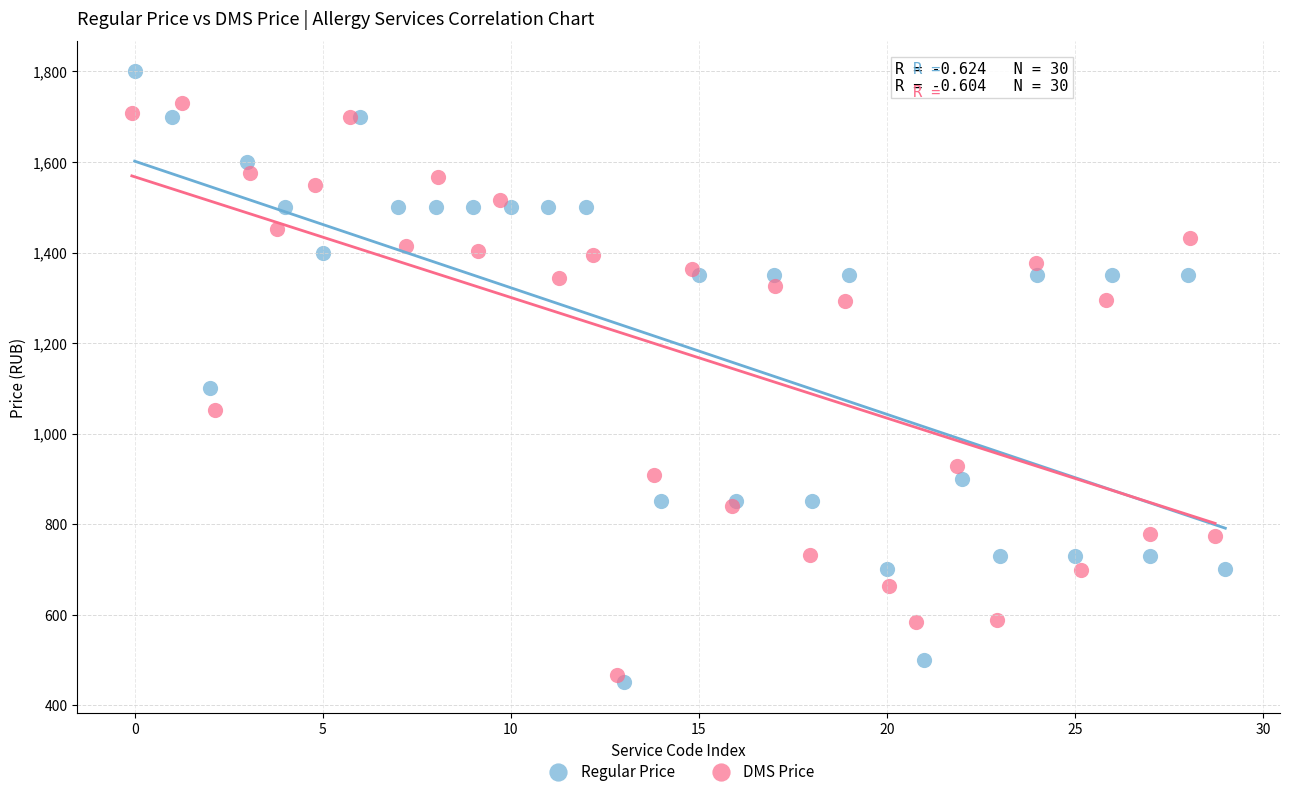

What are all the series names shown in the legend?

Regular Price, DMS Price